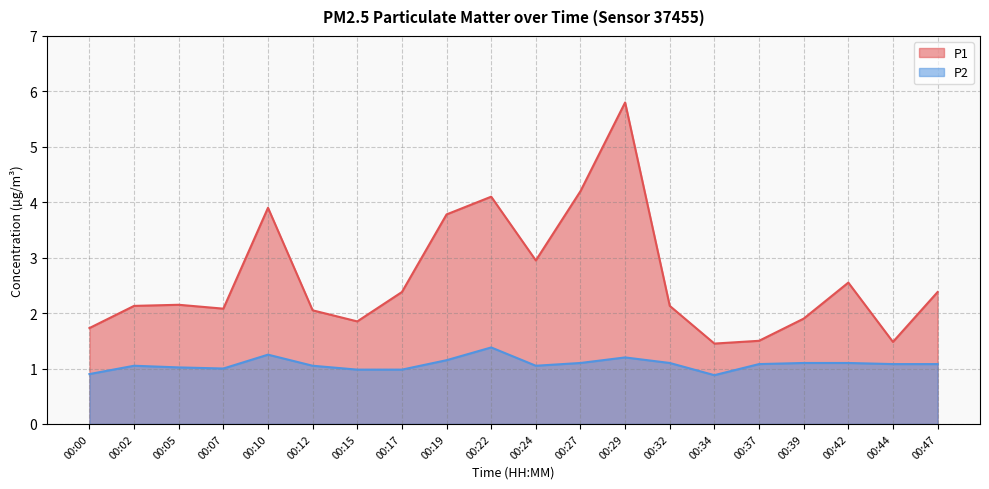

True or false: P1 and P2 intersect in this chart.

False